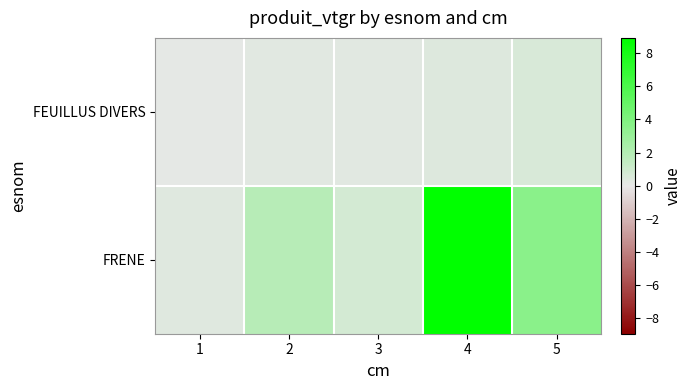

Which series has the widest spread of values?

FRENE